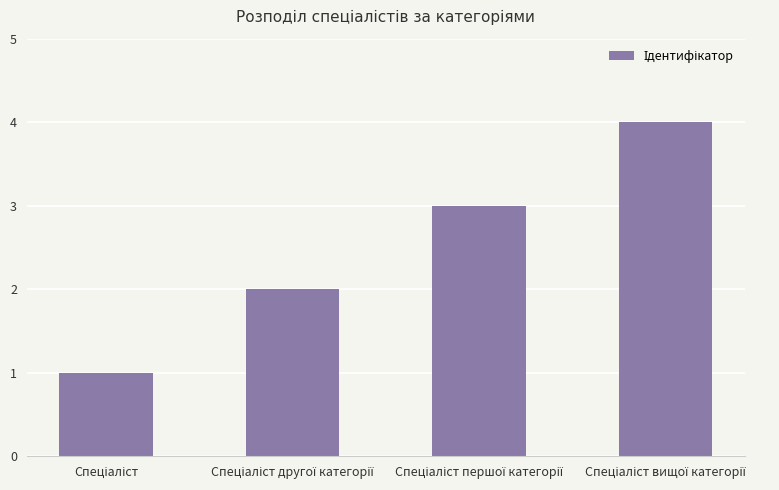

What is the sum of all values?

10